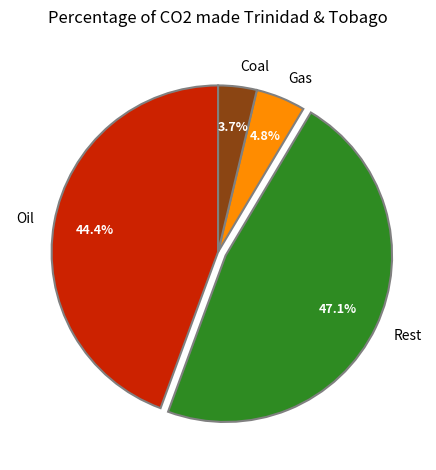

To the nearest percent, what is the difference between the largest and smallest slice percentages?

43%